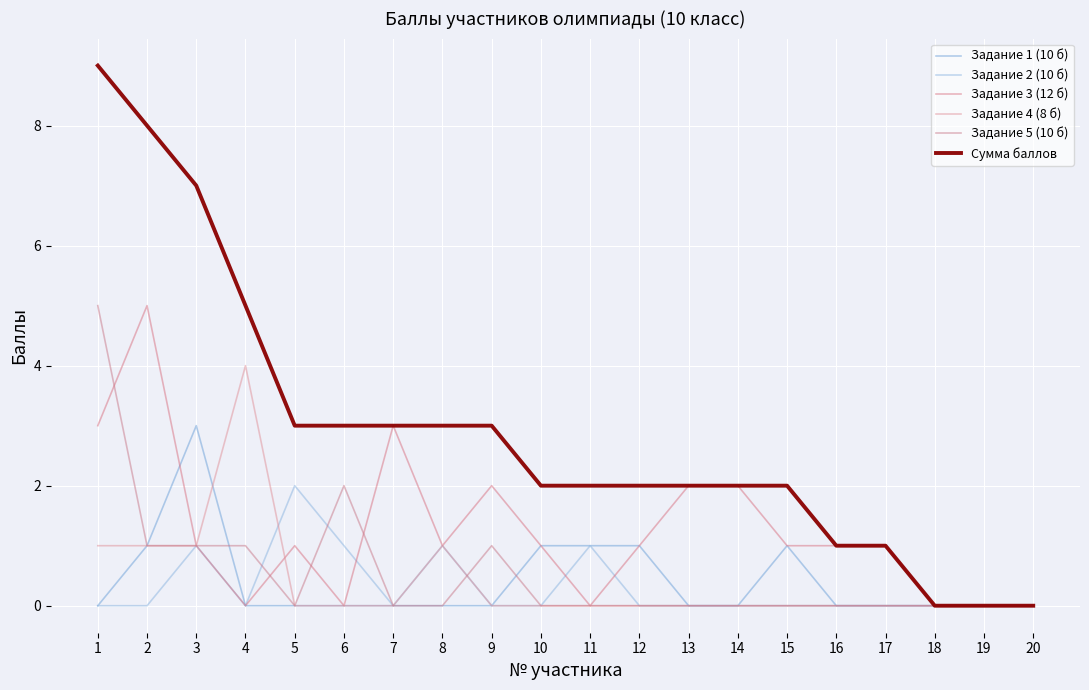

Reading left to right, extract all data points from this chart.

Задание 1 (10 б): 1=0	2=1	3=3	4=0	5=0	6=0	7=0	8=0	9=0	10=1	11=1	12=1	13=0	14=0	15=1	16=0	17=0	18=0	19=0	20=0
Задание 2 (10 б): 1=0	2=0	3=1	4=0	5=2	6=1	7=0	8=1	9=0	10=0	11=1	12=0	13=0	14=0	15=0	16=0	17=0	18=0	19=0	20=0
Задание 3 (12 б): 1=3	2=5	3=1	4=0	5=1	6=0	7=3	8=1	9=2	10=1	11=0	12=1	13=2	14=2	15=1	16=1	17=1	18=0	19=0	20=0
Задание 4 (8 б): 1=1	2=1	3=1	4=4	5=0	6=0	7=0	8=1	9=0	10=0	11=0	12=0	13=0	14=0	15=0	16=0	17=0	18=0	19=0	20=0
Задание 5 (10 б): 1=5	2=1	3=1	4=1	5=0	6=2	7=0	8=0	9=1	10=0	11=0	12=0	13=0	14=0	15=0	16=0	17=0	18=0	19=0	20=0
Сумма баллов: 1=9	2=8	3=7	4=5	5=3	6=3	7=3	8=3	9=3	10=2	11=2	12=2	13=2	14=2	15=2	16=1	17=1	18=0	19=0	20=0